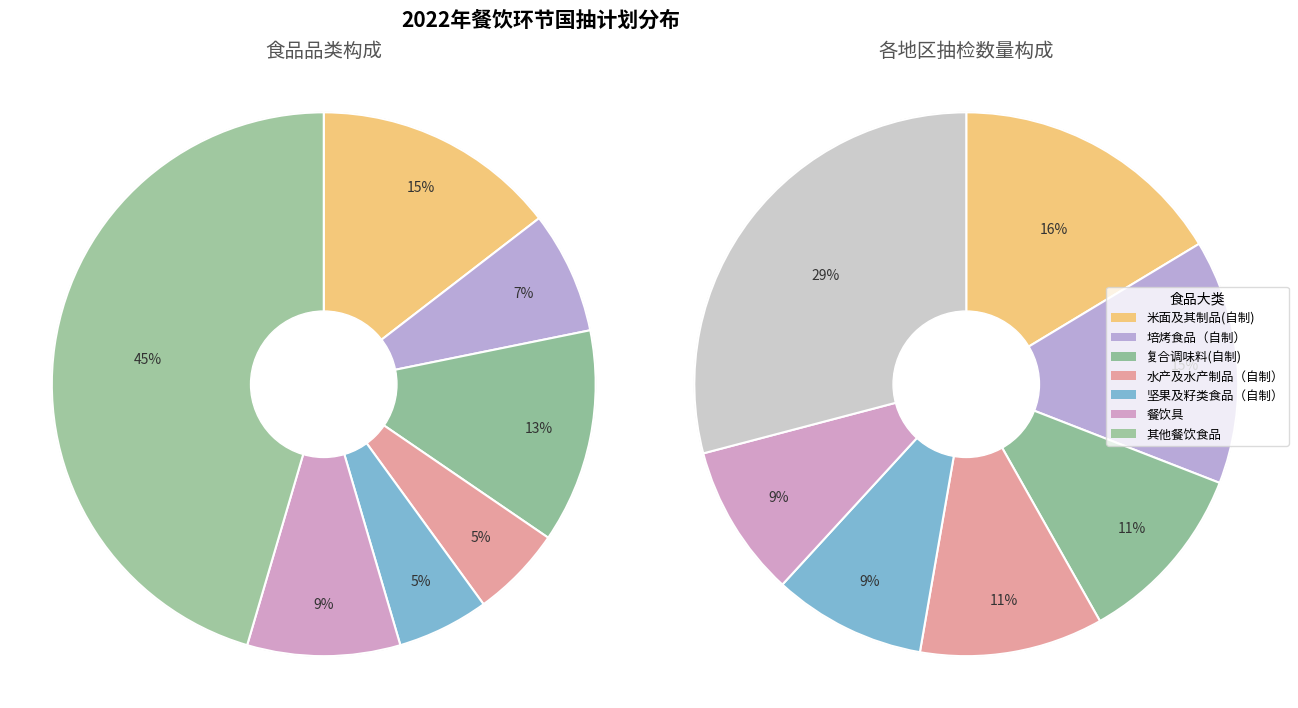

The 培烤食品（自制） slice represents 7% of the pie. True or false?

True